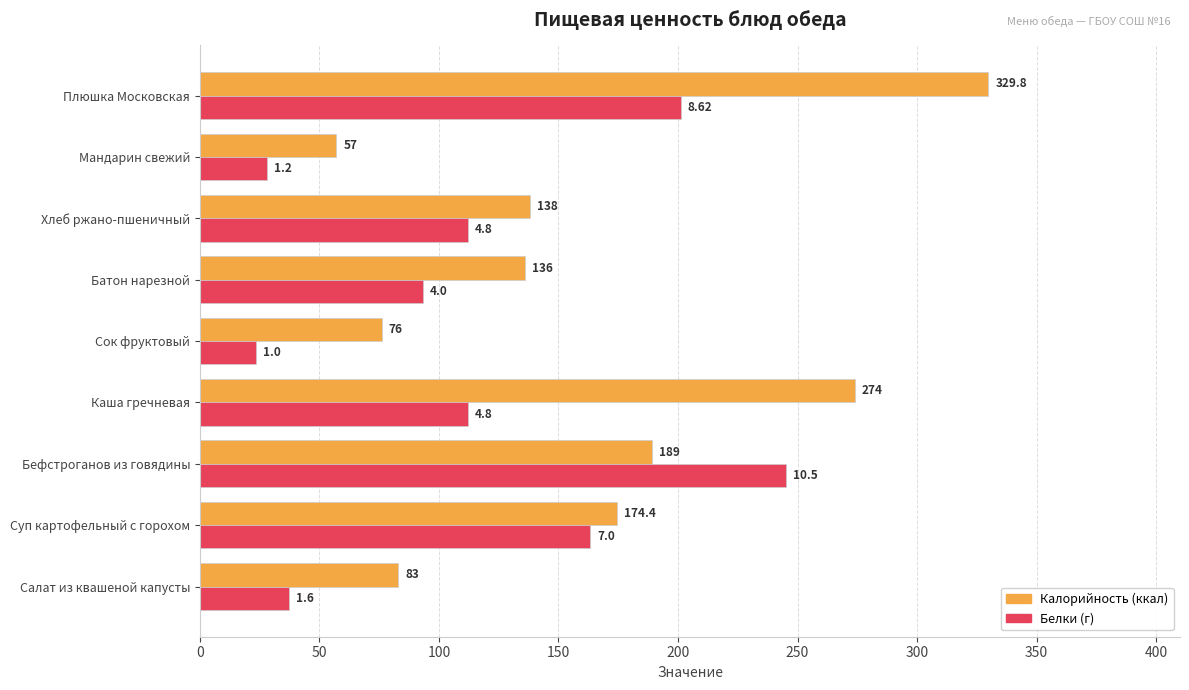

Which category has the highest value across all series?

Плюшка Московская